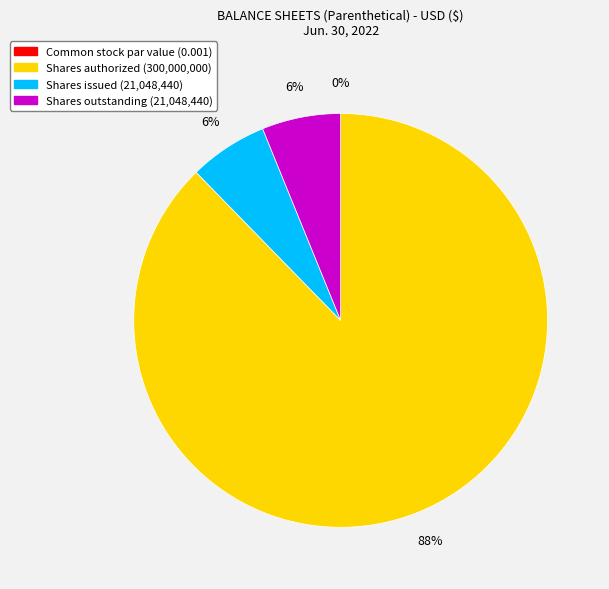

To the nearest percent, what is the average slice percentage?

25%